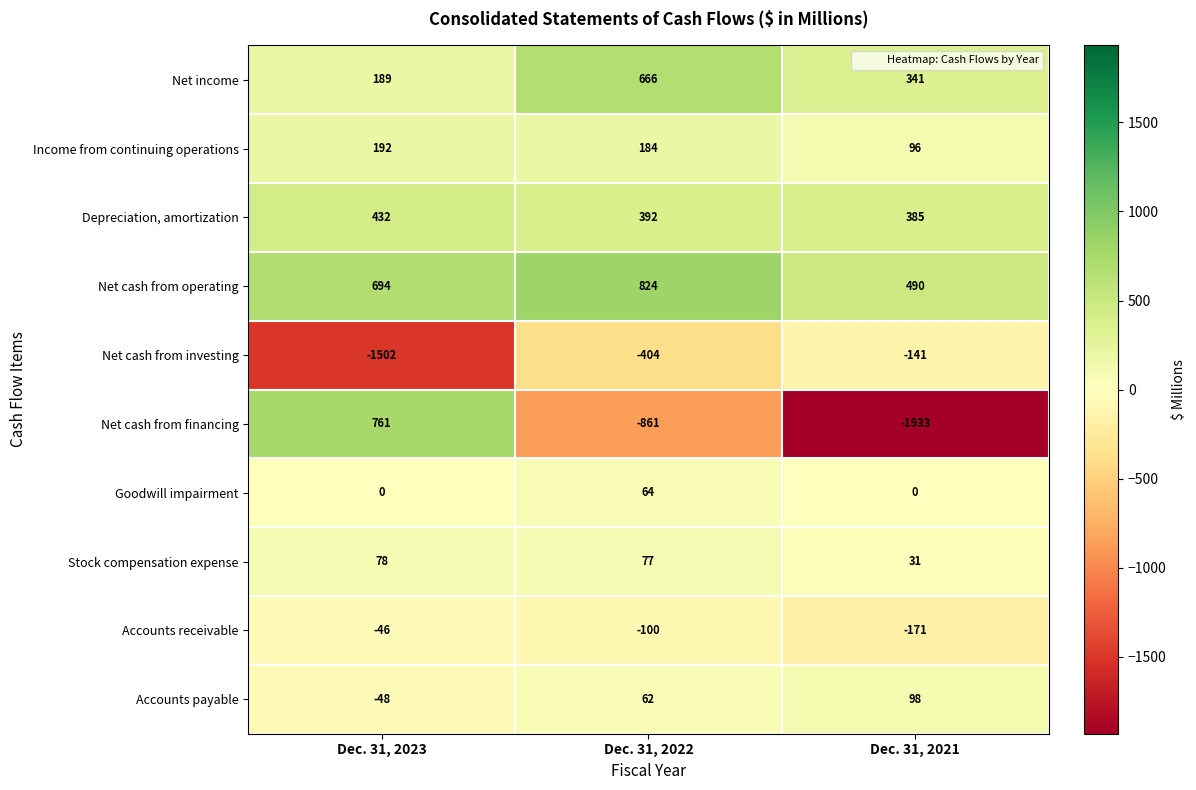

Rank the series by their maximum value, from highest to lowest.

Net cash from operating, Net cash from financing, Net income, Depreciation, amortization, Income from continuing operations, Accounts payable, Stock compensation expense, Goodwill impairment, Accounts receivable, Net cash from investing